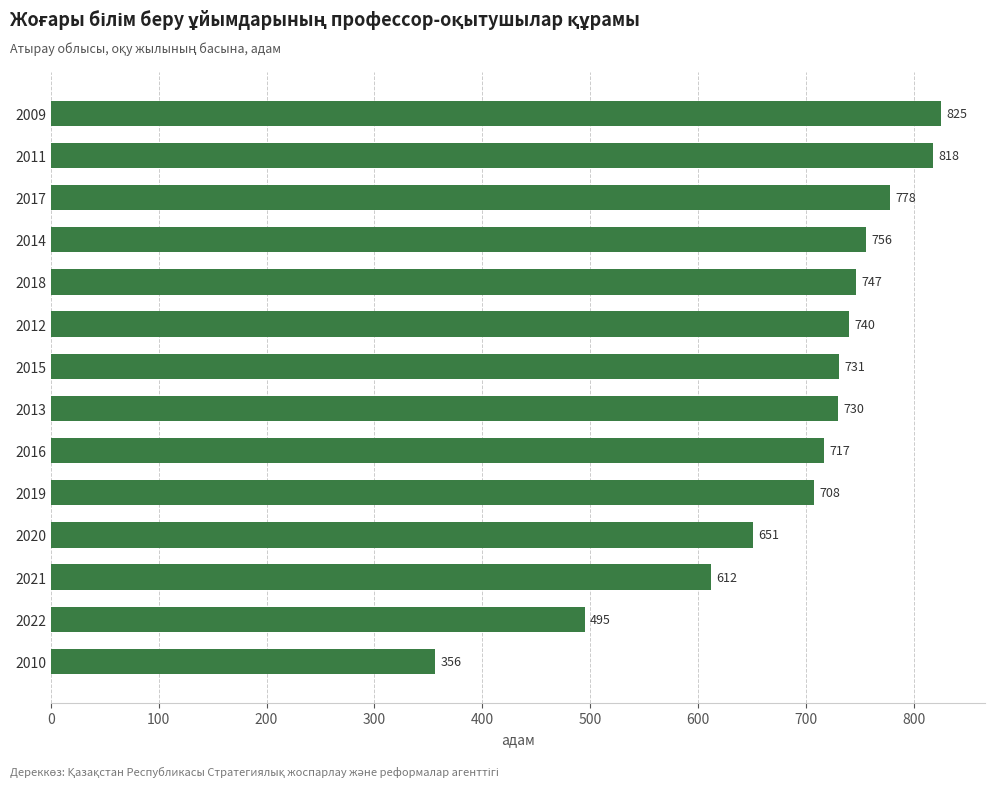

Between 2014 and 2012, which is larger?

2014